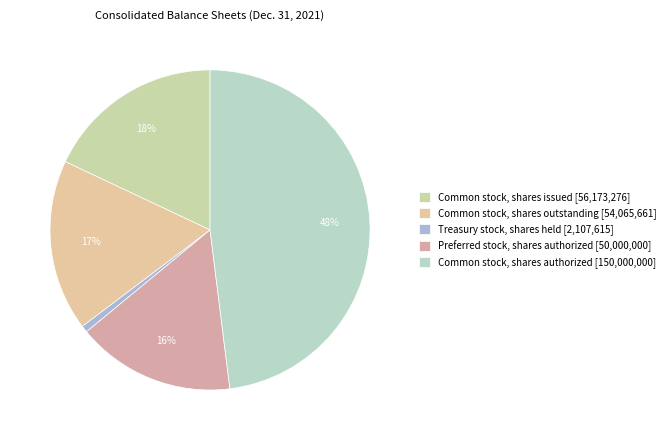

Between Common stock, shares issued and Common stock, shares authorized, which is larger?

Common stock, shares authorized